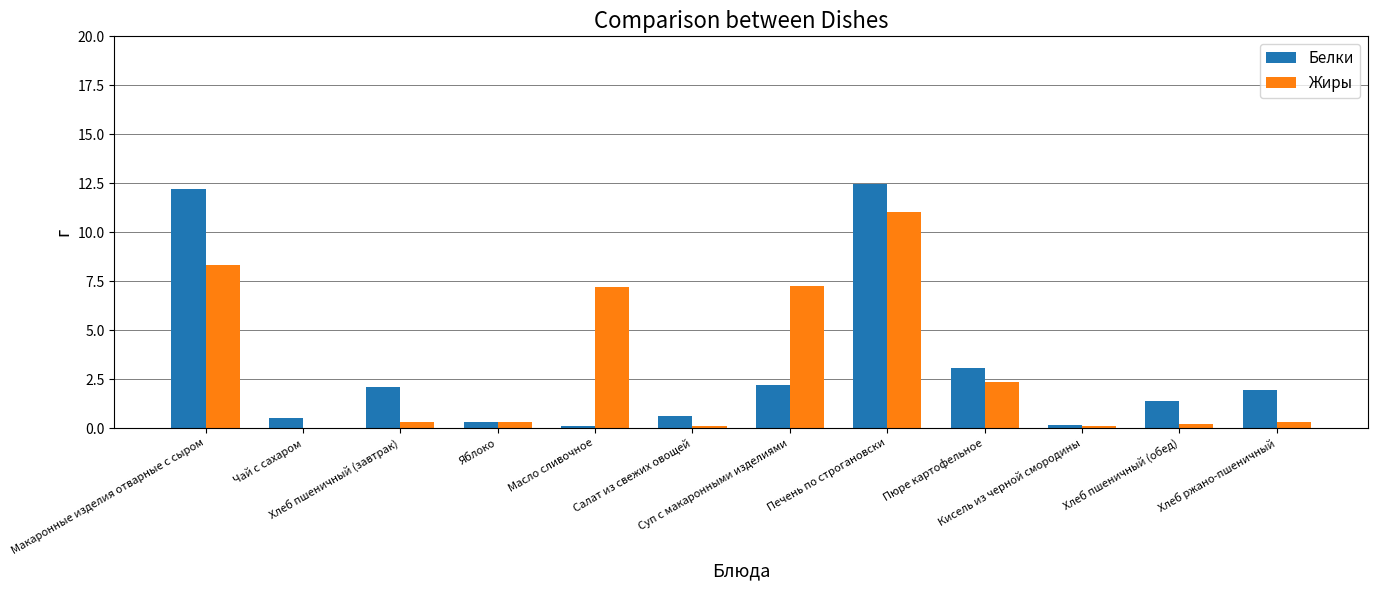

What is the highest value of the Жиры series?

11.0